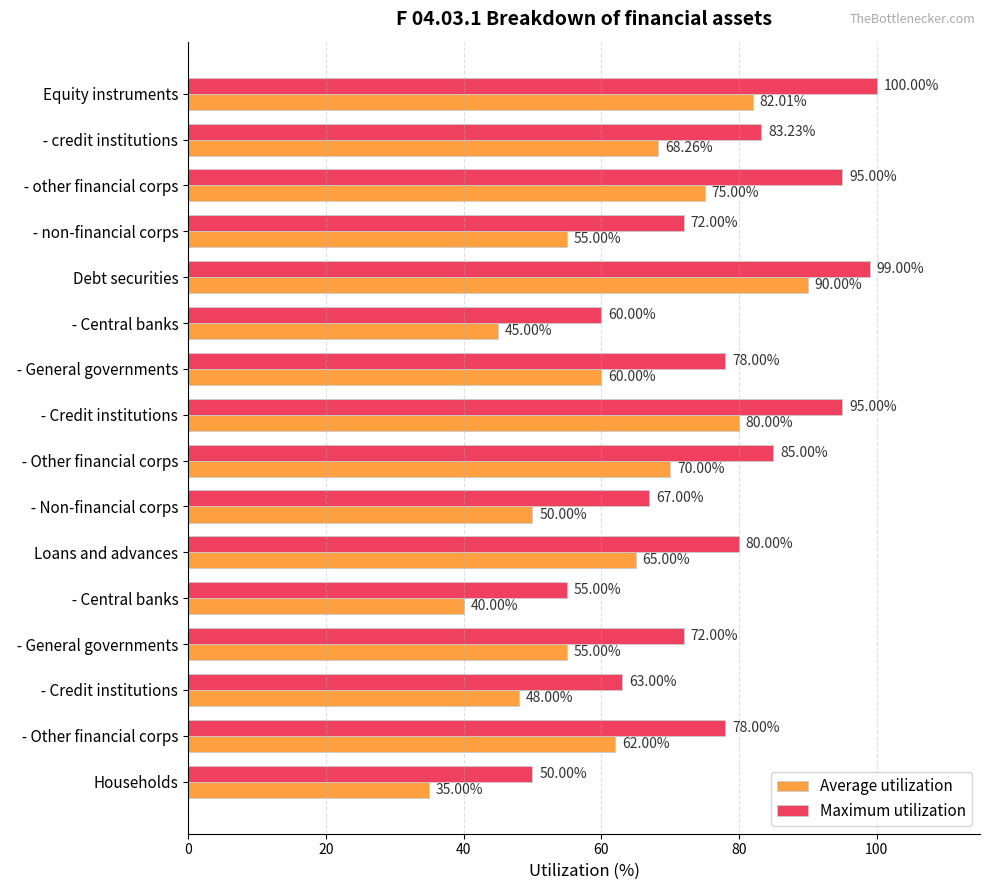

Which series has the largest total across all categories?

Maximum utilization